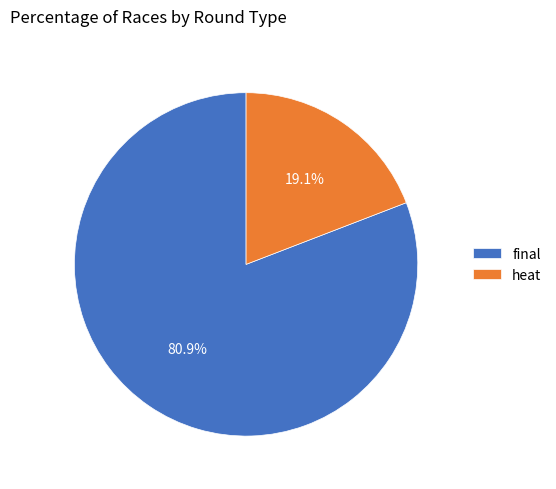

Count the number of slices in the pie.

2